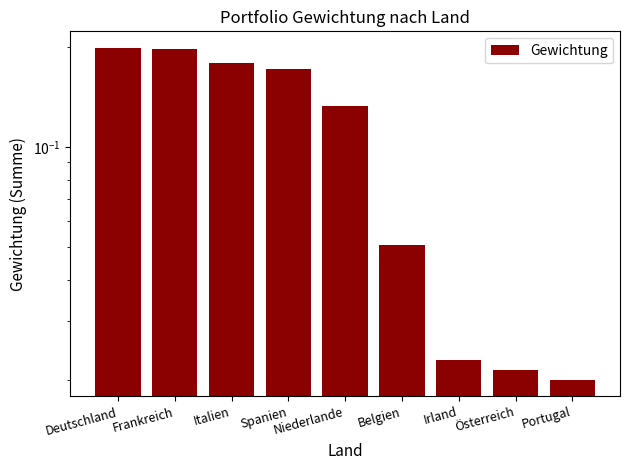

What position from the left is Portugal?

9